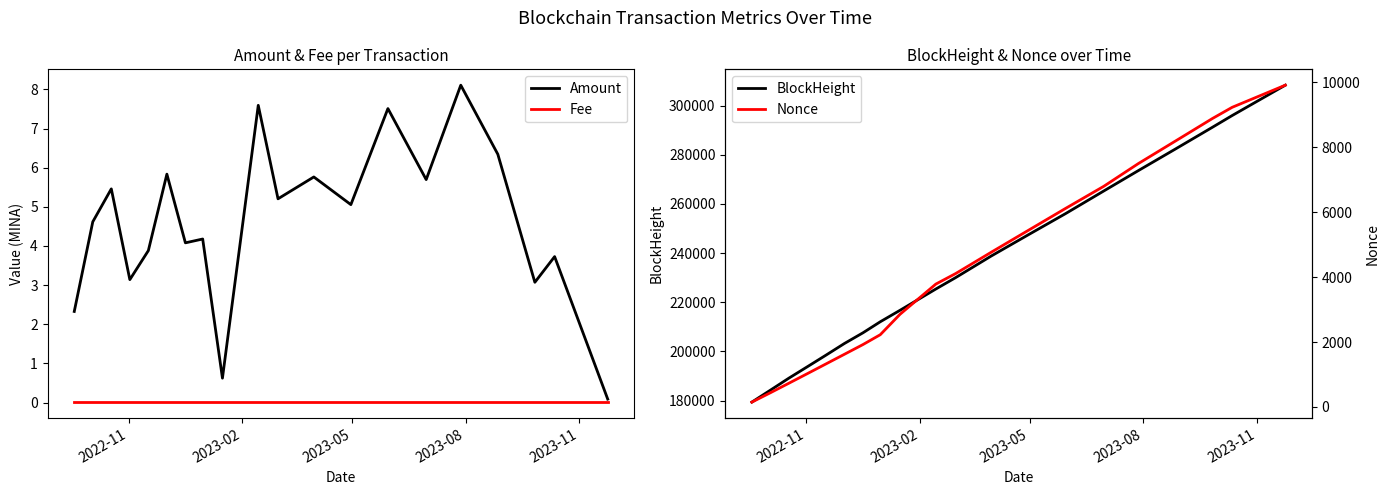

Reading left to right, what are all the values shown in this chart?

Amount: 2.3	4.6	5.5	3.1	3.9	5.8	4.1	4.2	0.6	7.6	5.2	5.8	5.1	7.5	5.7	8.1	6.3	3.1	3.7	0.1
Fee: 0.0	0.0	0.0	0.0	0.0	0.0	0.0	0.0	0.0	0.0	0.0	0.0	0.0	0.0	0.0	0.0	0.0	0.0	0.0	0.0
BlockHeight: 179388.0	184246.0	189140.0	193796.0	198480.0	203239.0	207582.0	212064.0	216730.0	225382.0	230005.0	238841.0	247470.0	256029.0	265250.0	273536.0	282307.0	291158.0	295933.0	308270.0
Nonce: 149.0	437.0	731.0	1027.0	1325.0	1623.0	1922.0	2225.0	2854.0	3784.0	4107.0	4768.0	5441.0	6113.0	6795.0	7495.0	8188.0	8883.0	9228.0	9909.0